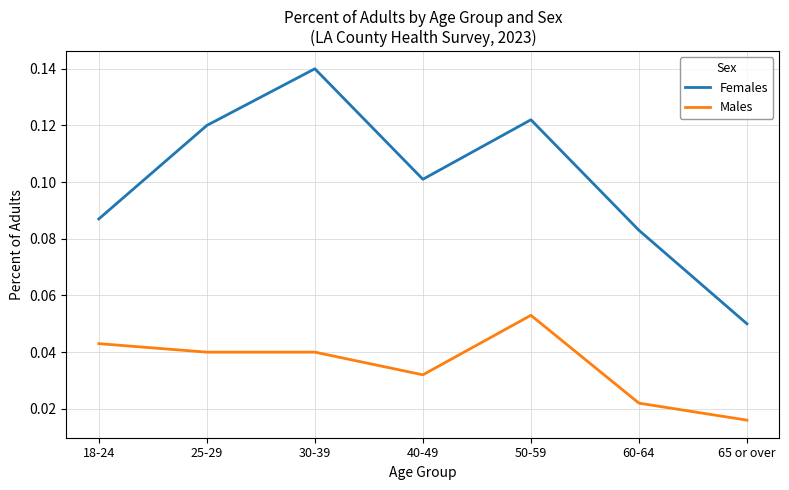

List the series in order of their peak value, highest first.

Females, Males